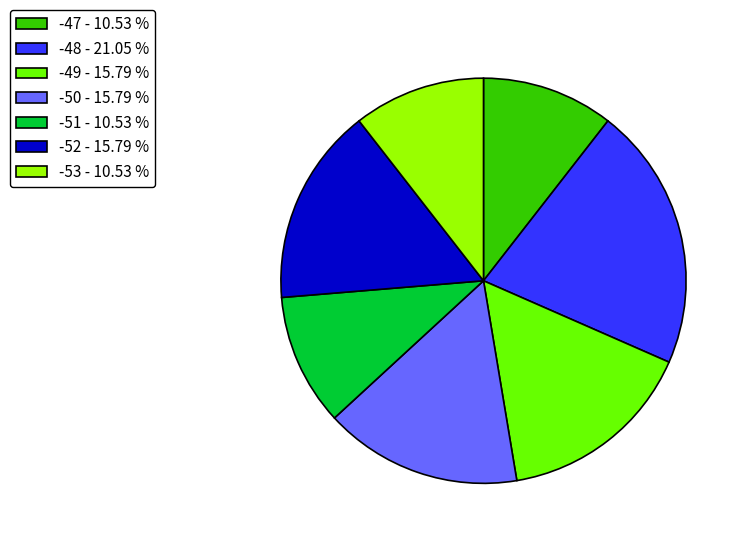

Is there any slice that represents more than half of the pie?

No